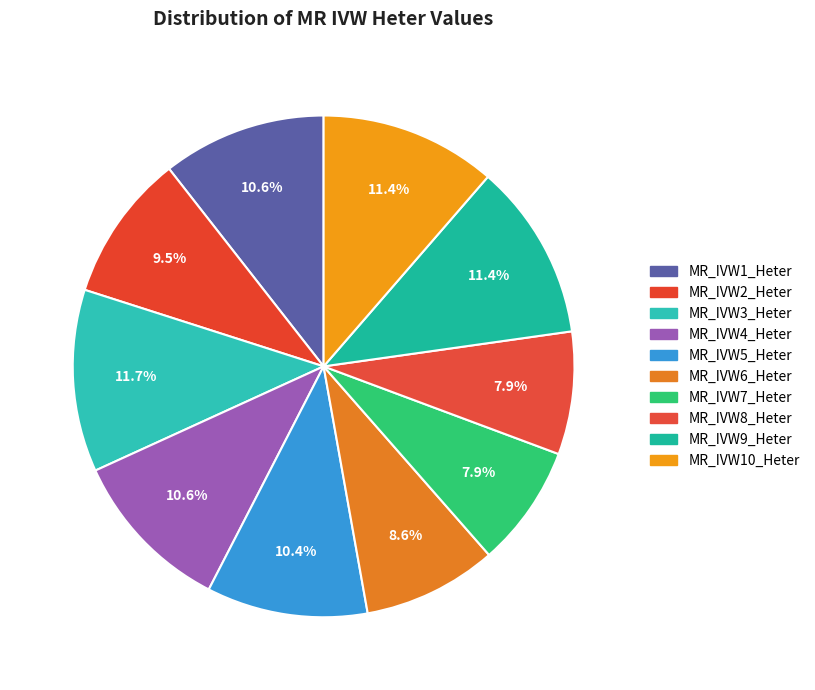

Which has a higher value, MR_IVW6_Heter or MR_IVW8_Heter?

MR_IVW6_Heter